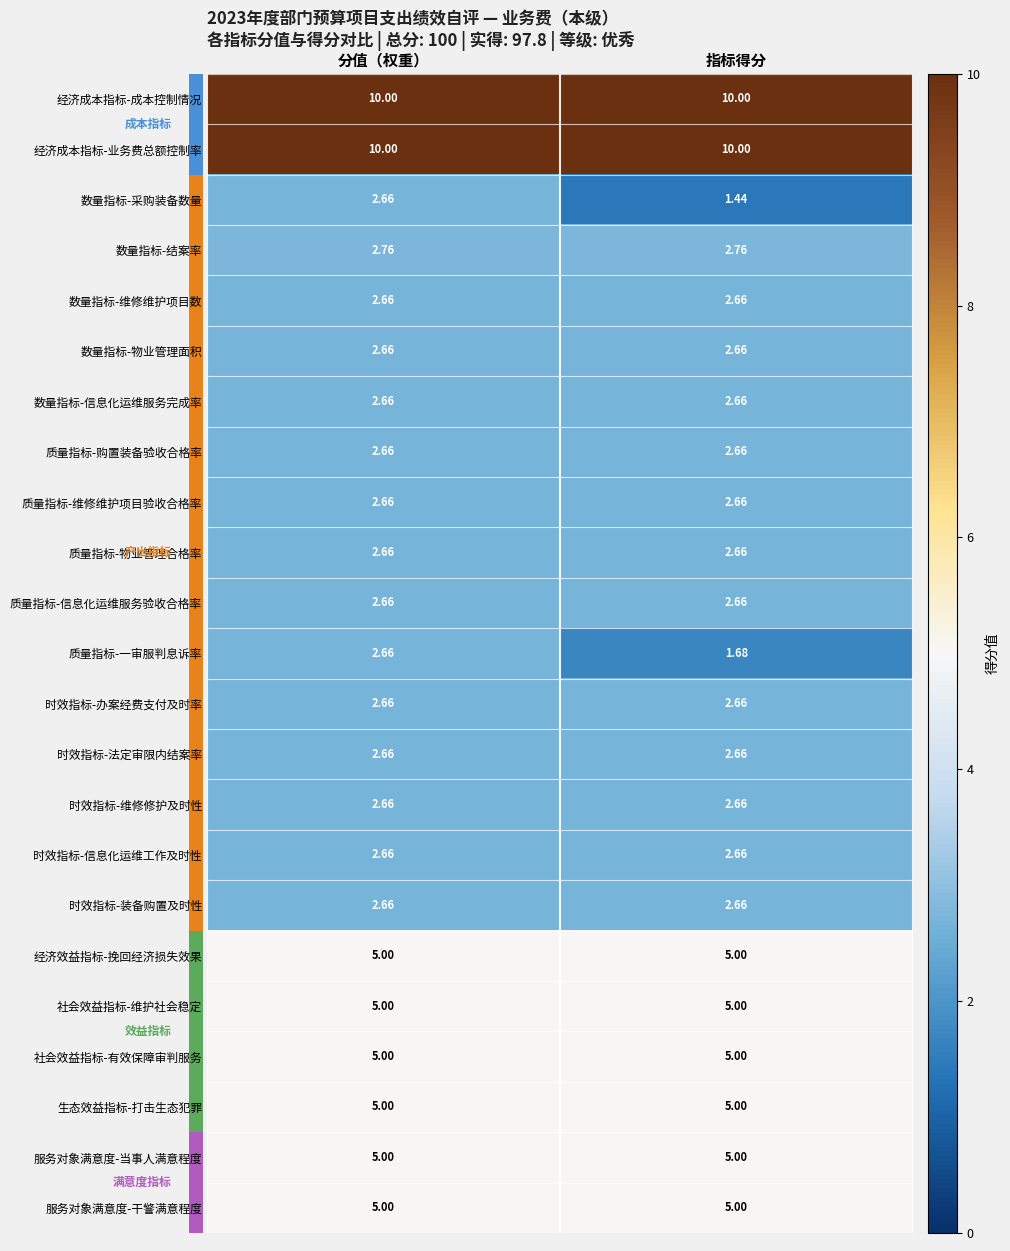

Which category has the lowest value across all series?

指标得分